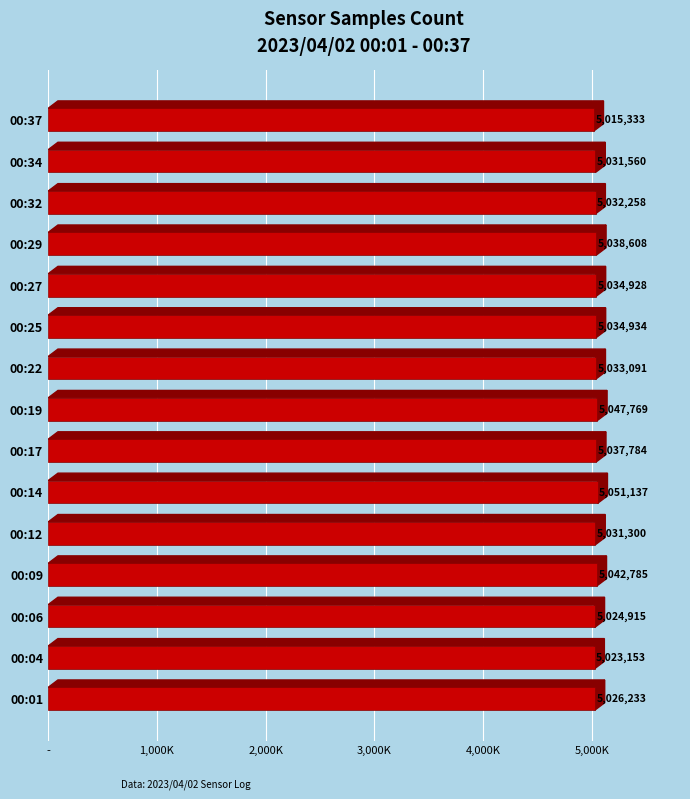

List the labels in order of value, largest first.

00:14, 00:19, 00:09, 00:29, 00:17, 00:25, 00:27, 00:22, 00:32, 00:34, 00:12, 00:01, 00:06, 00:04, 00:37